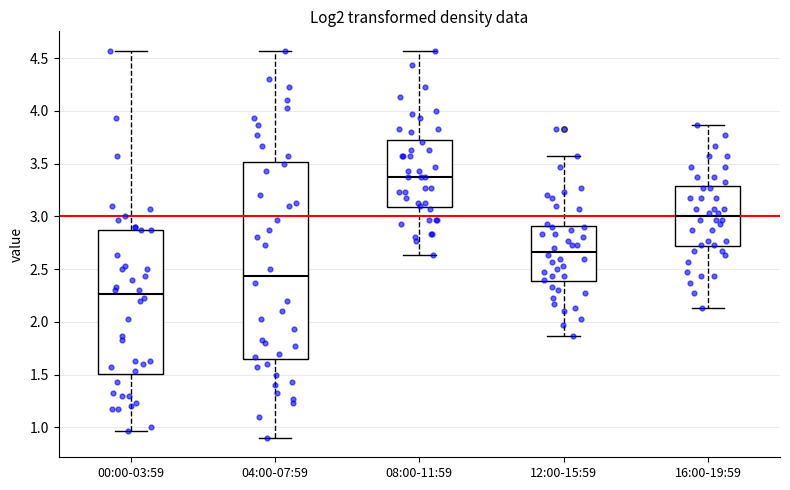

Reading left to right, read every box against the y-axis: the position of its median line, the range the box covers, and the ends of its whiskers. The values are not printed on the chart, so give them approximately, as read against the axis.

00:00-03:59: median 2.25, box 1.50 to 2.85, whiskers 0.95 to 4.55
04:00-07:59: median 2.45, box 1.65 to 3.50, whiskers 0.90 to 4.55
08:00-11:59: median 3.35, box 3.10 to 3.75, whiskers 2.65 to 4.55
12:00-15:59: median 2.65, box 2.40 to 2.90, whiskers 1.85 to 3.55
16:00-19:59: median 3.00, box 2.70 to 3.30, whiskers 2.15 to 3.85